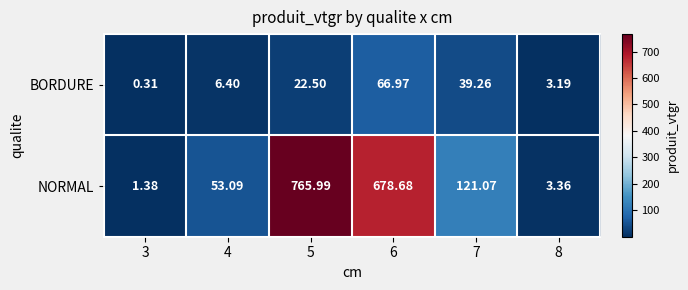

How many values in the BORDURE series exceed 22?

3